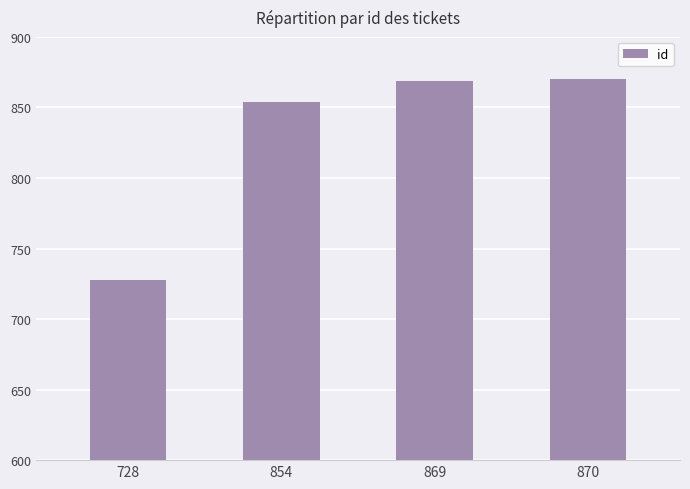

What is the sum of the values at 728 and 854?

1582